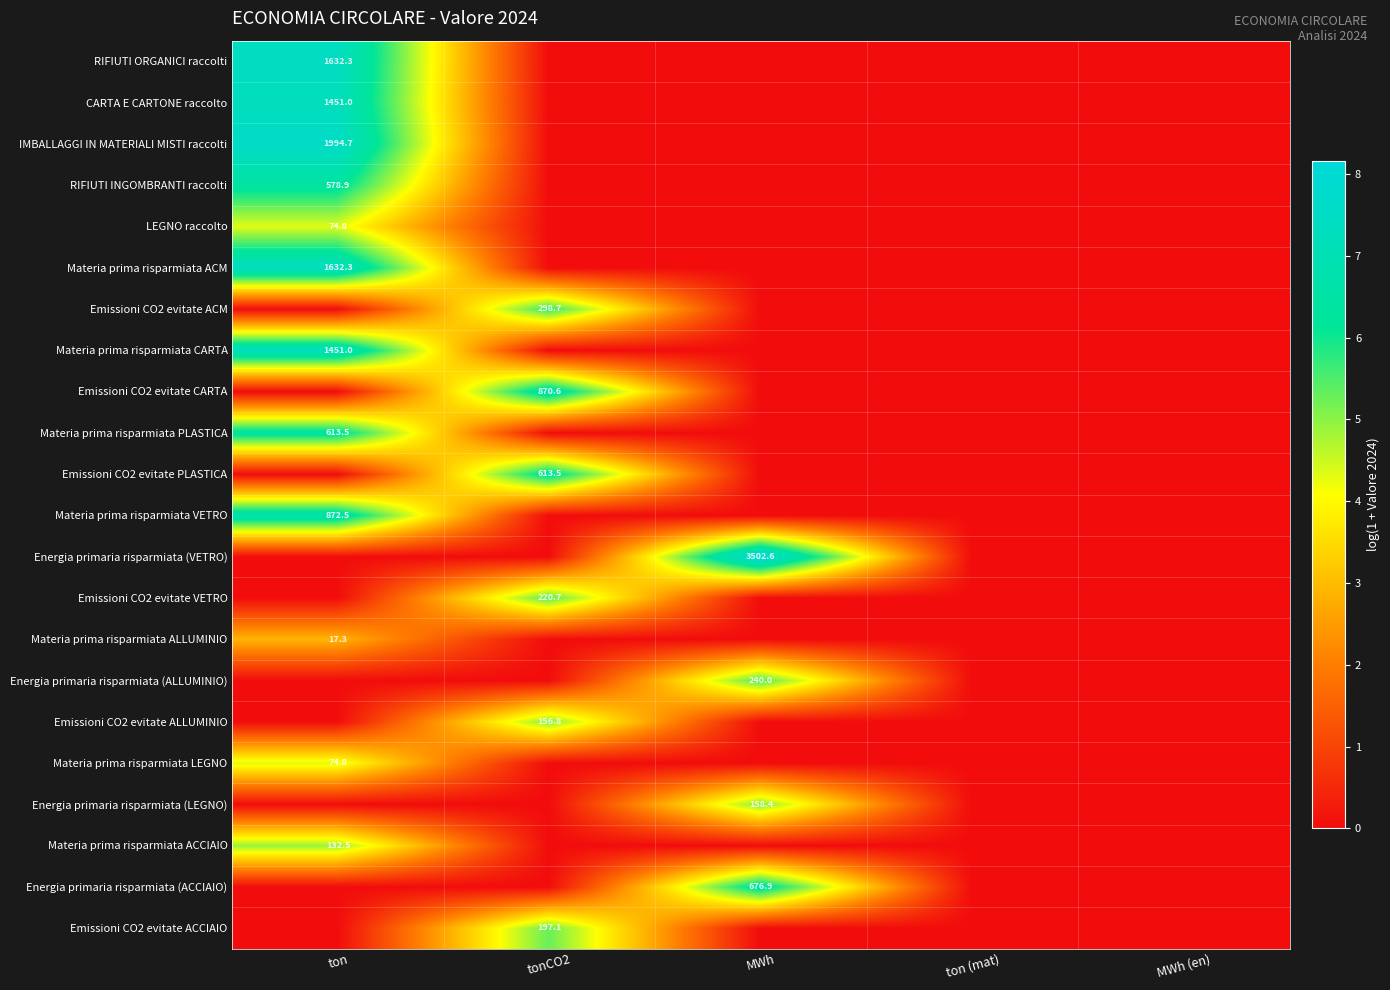

Which has a higher value, ton (mat) or ton?

ton